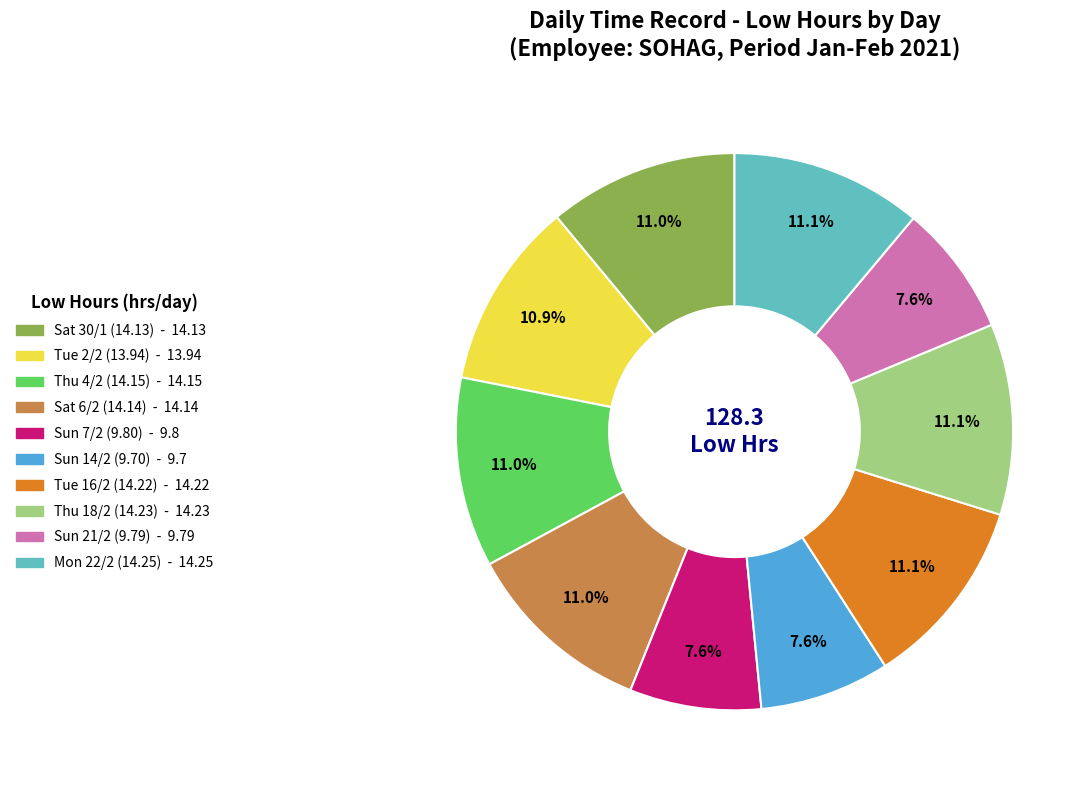

Does any single category account for the majority?

No